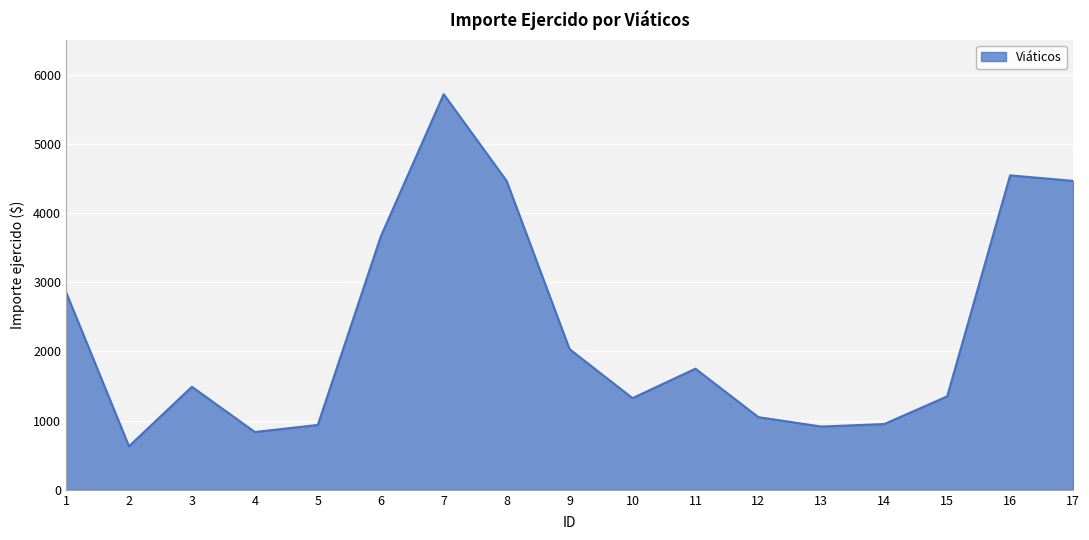

Between 11 and 16, which is larger?

16